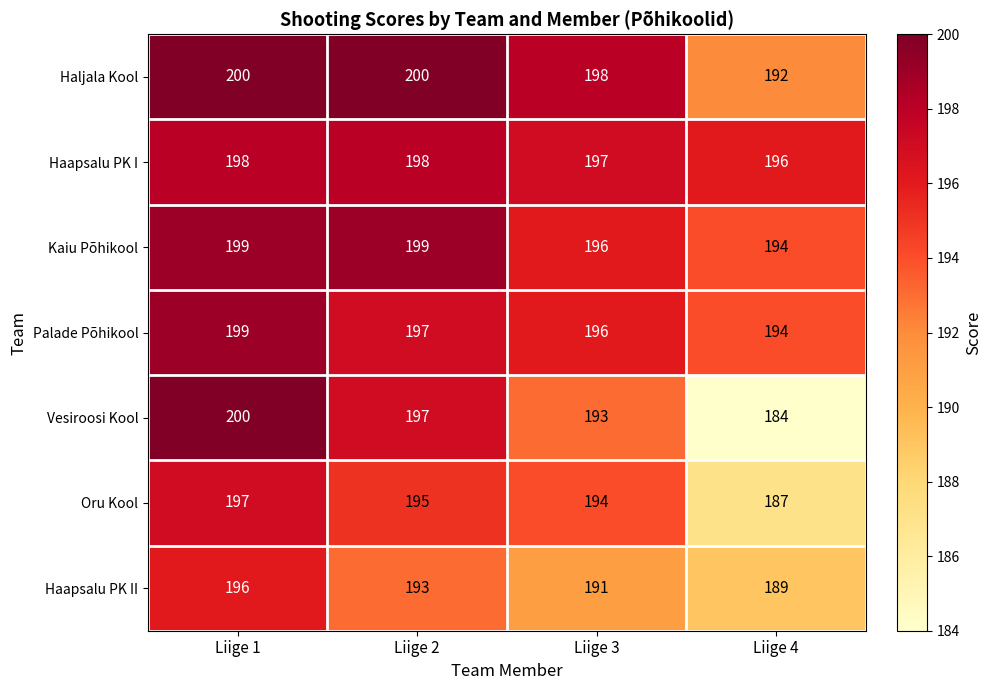

What is the sum of all Haapsalu PK II values?

769